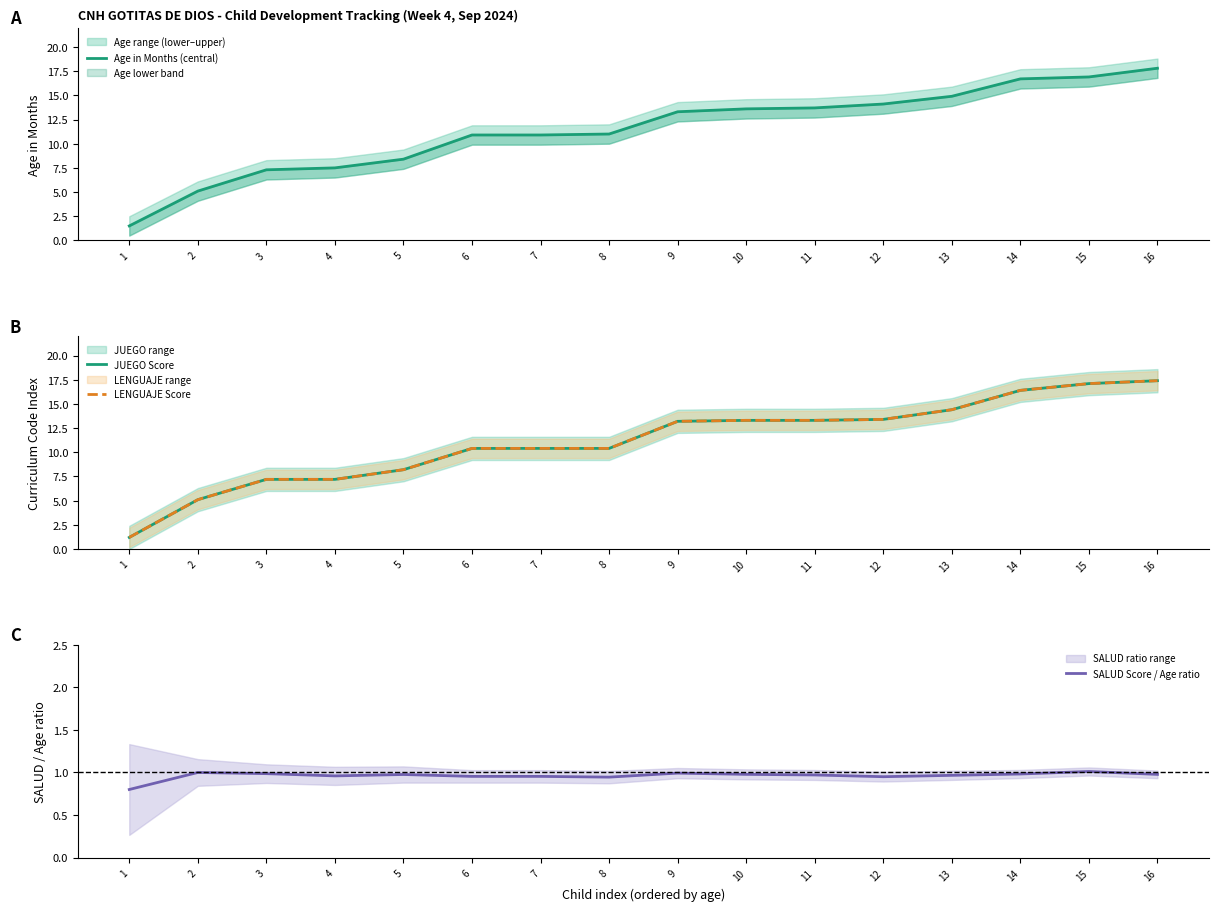

At how many categories does at least one series exceed 8?

12